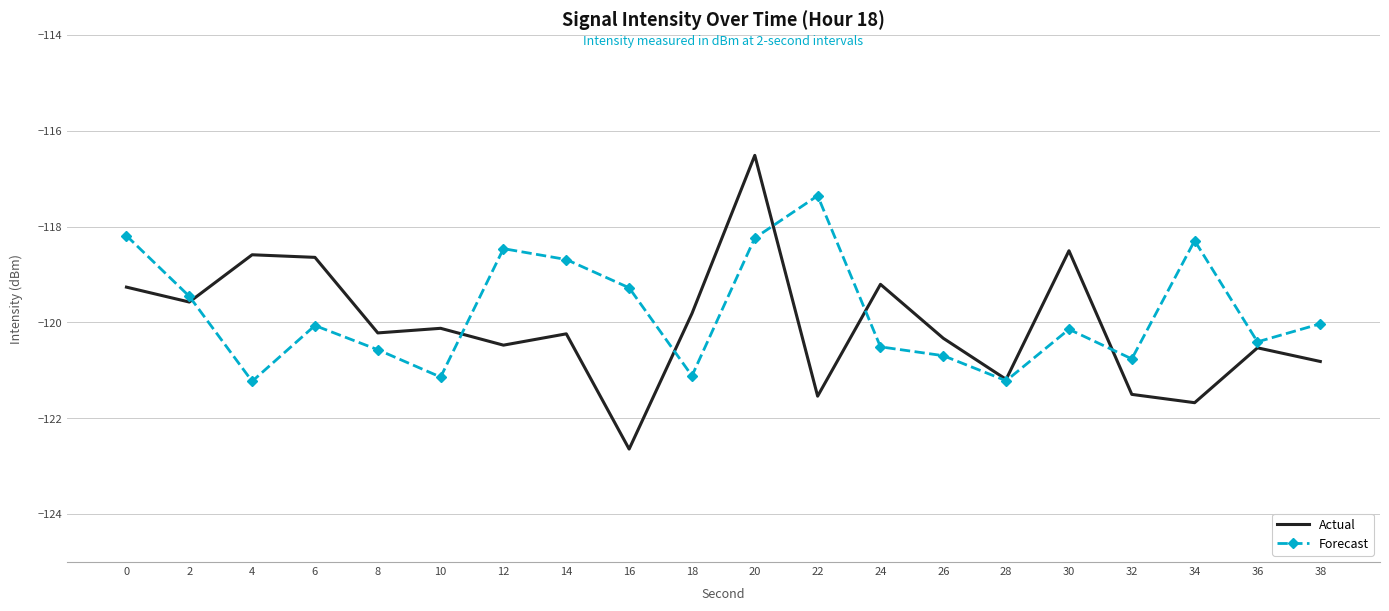

What is the difference between the second highest and minimum values in the Forecast series?

3.0